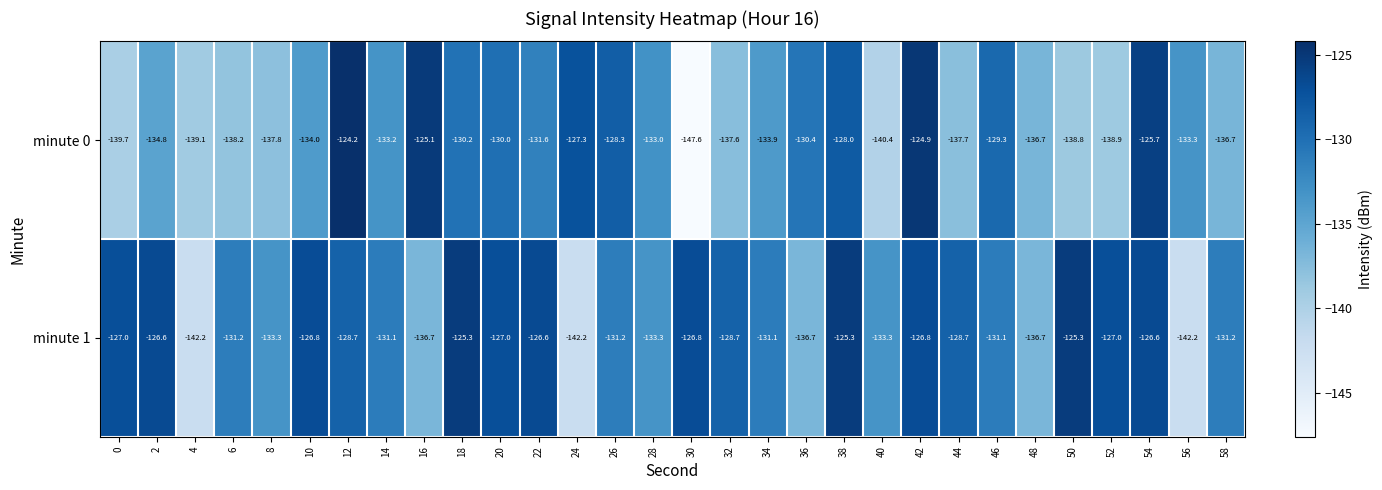

Rank the series by their maximum value, from lowest to highest.

minute 1, minute 0